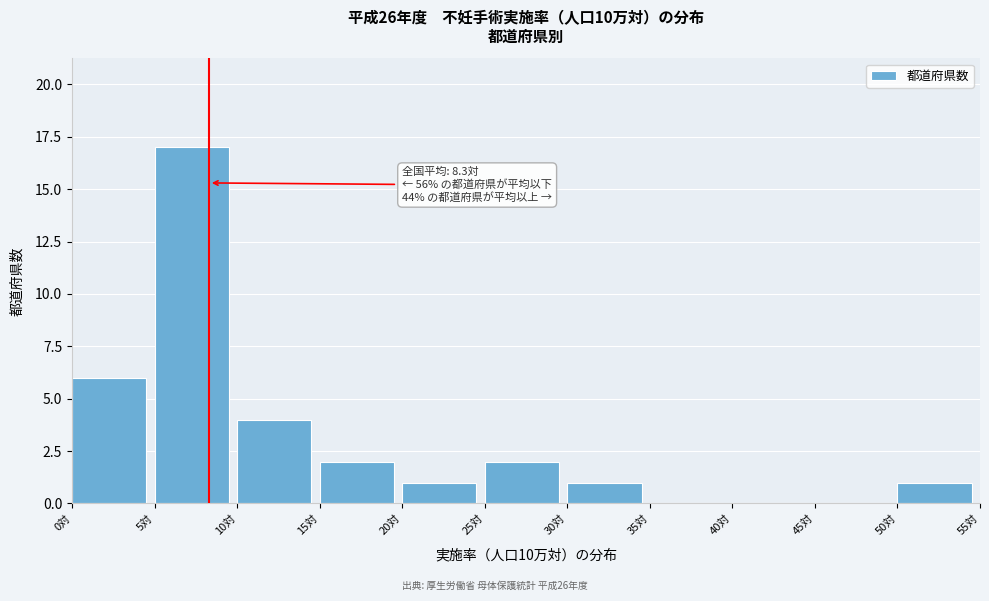

Over which range of the x-axis is the bar tallest?

5 to 10